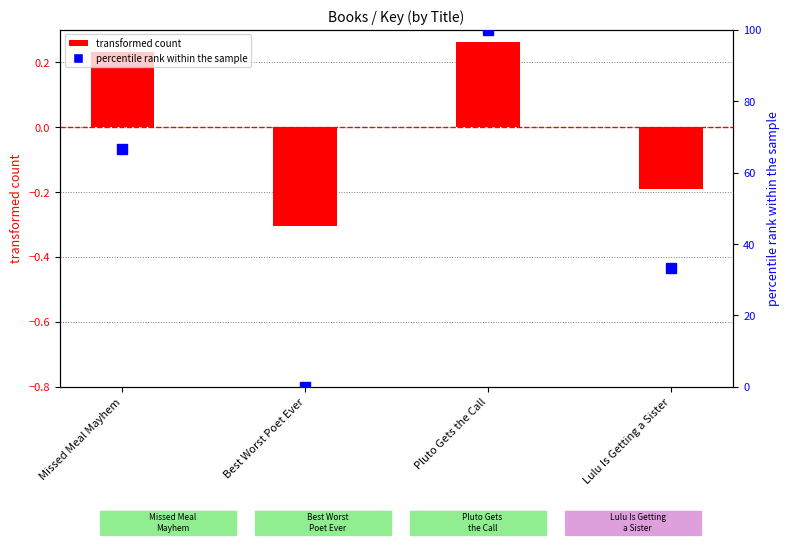

Which series changed the most between Best Worst Poet Ever and Lulu Is Getting a Sister?

percentile rank within the sample